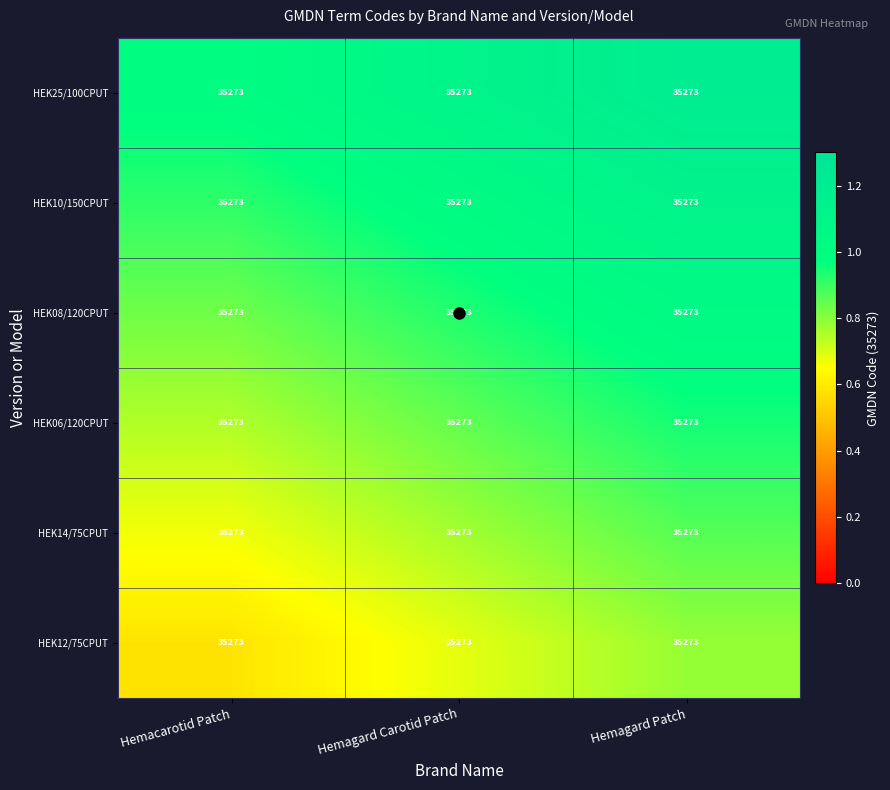

What is the minimum value for HEK10/150CPUT?

0.9